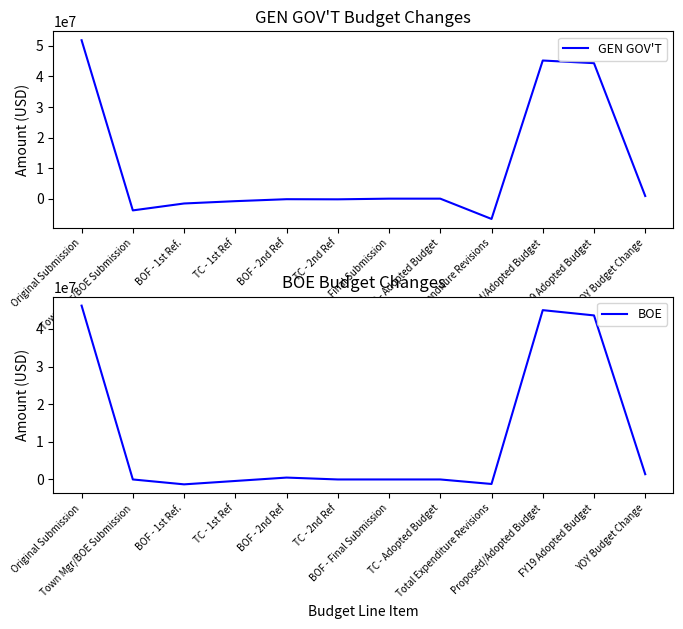

The BOE series shows 711480.5 at BOF - 2nd Ref. True or false?

False